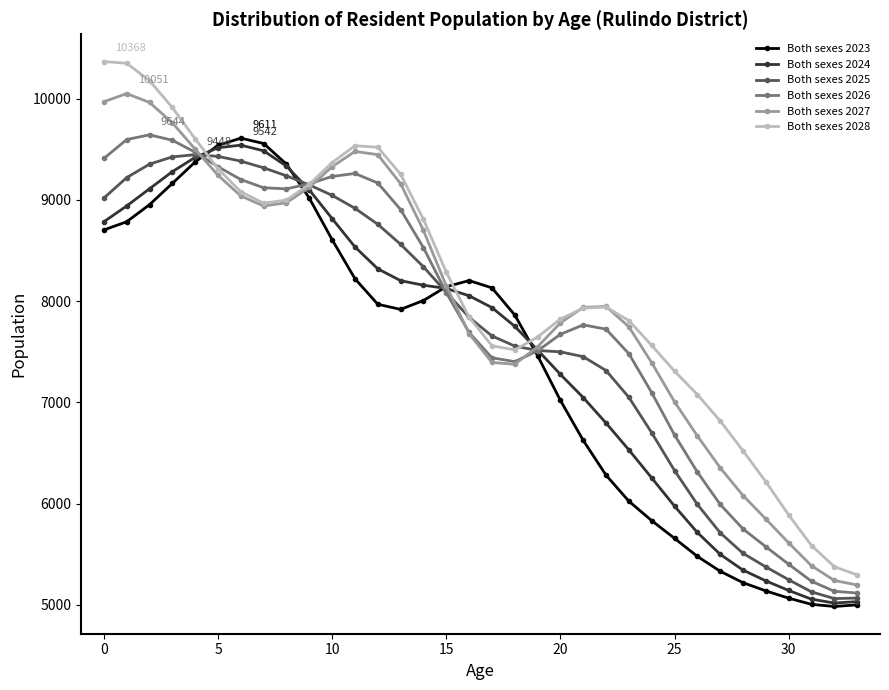

At how many categories does at least one series exceed 7167?

26